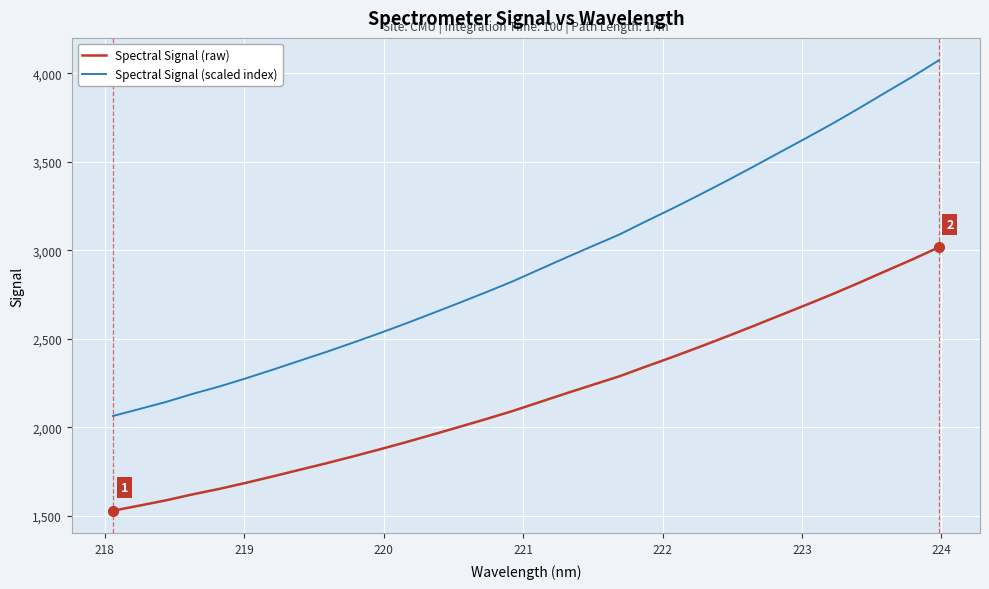

At how many categories does at least one series exceed 3434?

8